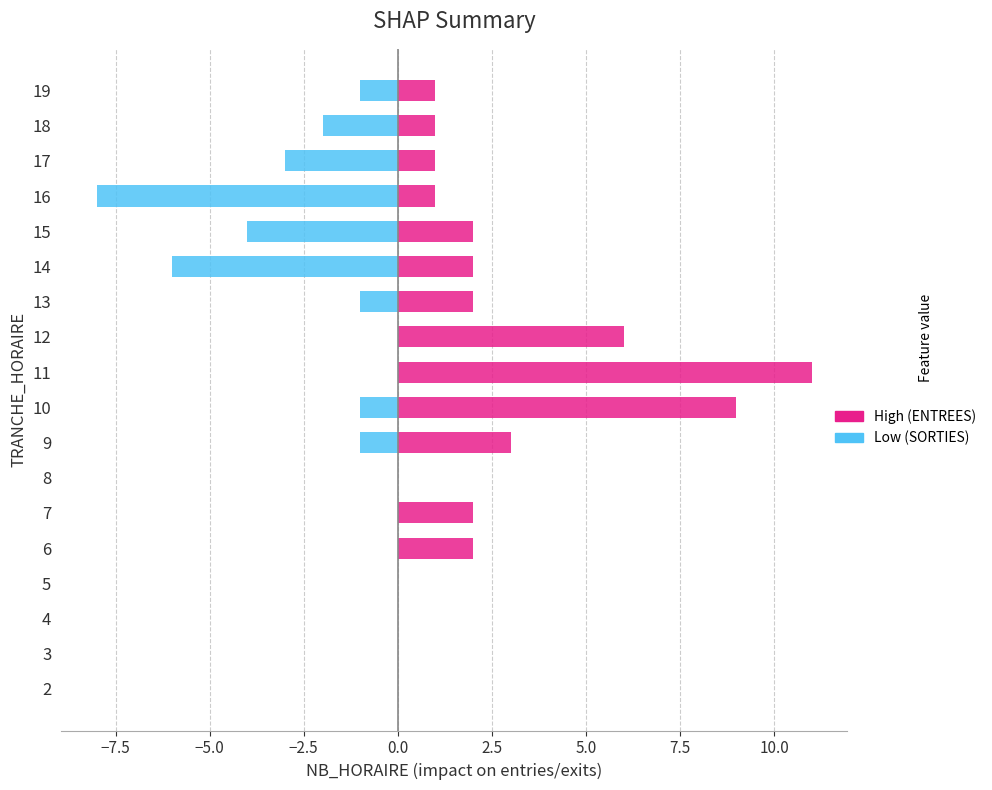

What is the label of the 12th bar from the right?

5.0